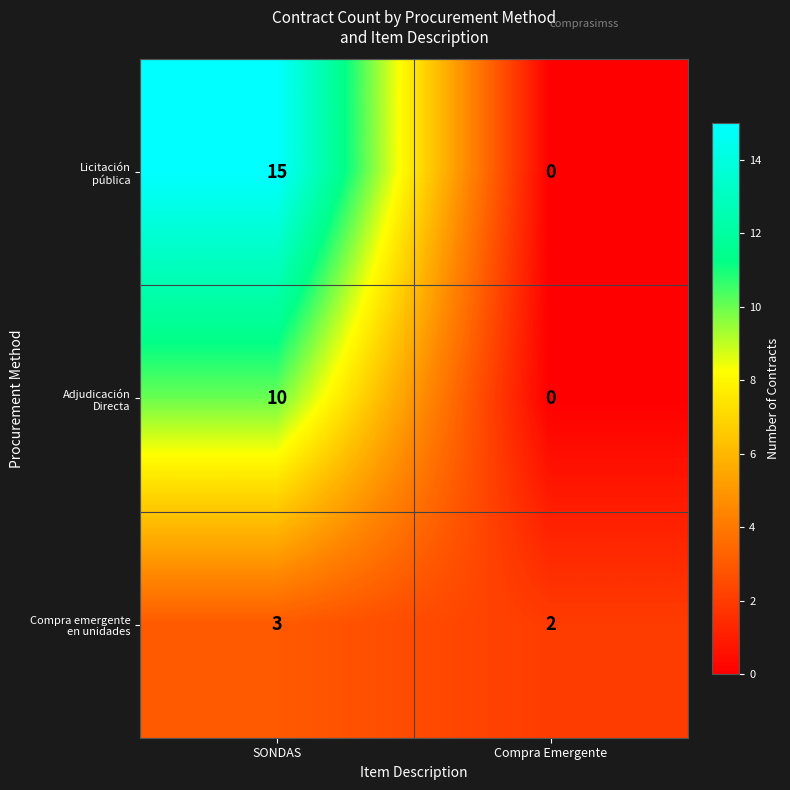

At which category is the sum across all series the highest?

SONDAS